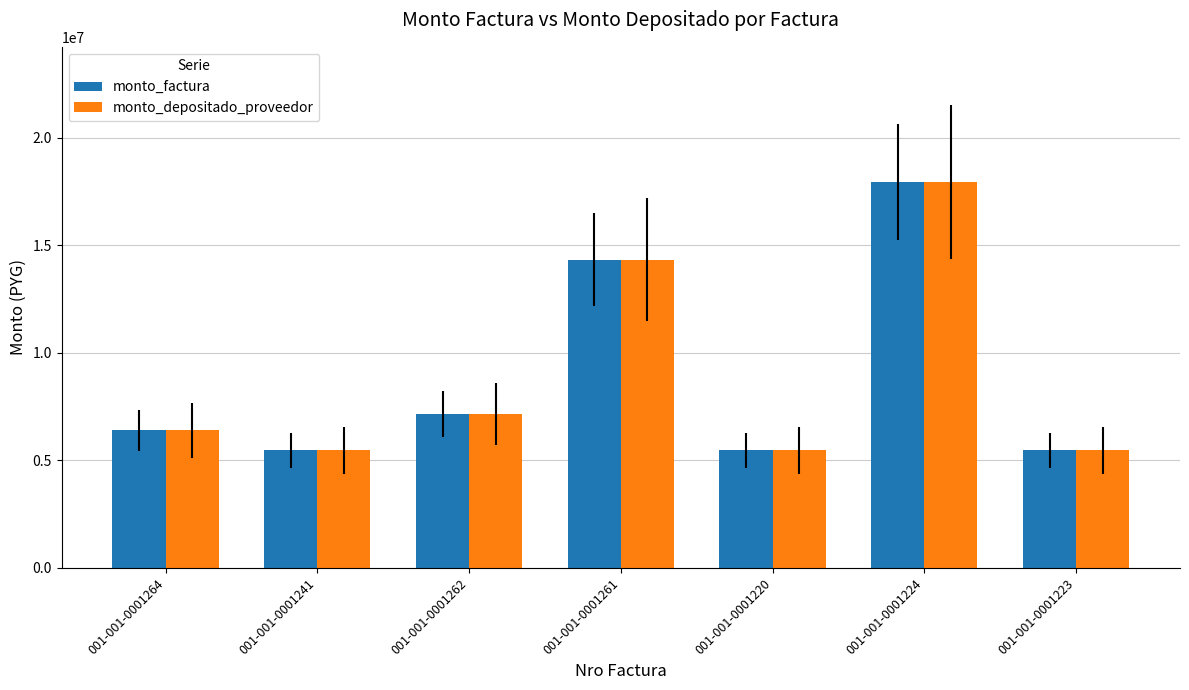

What is the highest value of the monto_depositado_proveedor series?

17937300